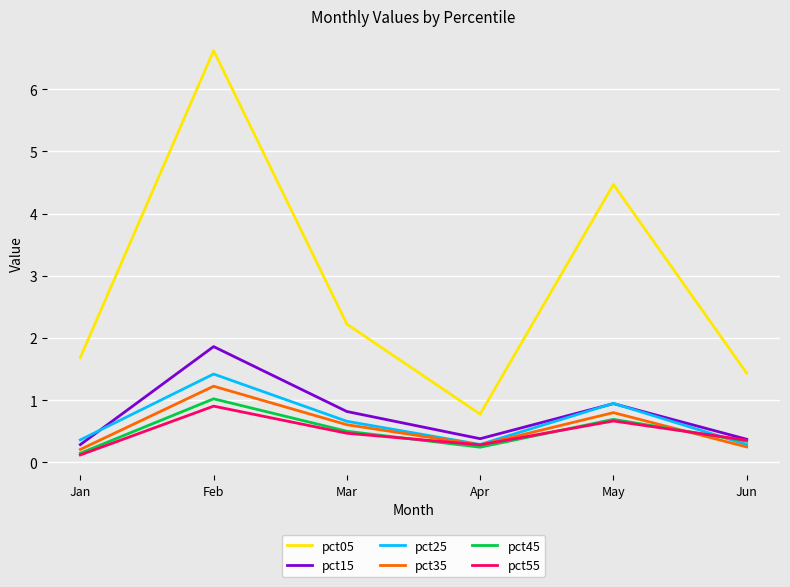

What are all the series names shown in the legend?

pct05, pct15, pct25, pct35, pct45, pct55